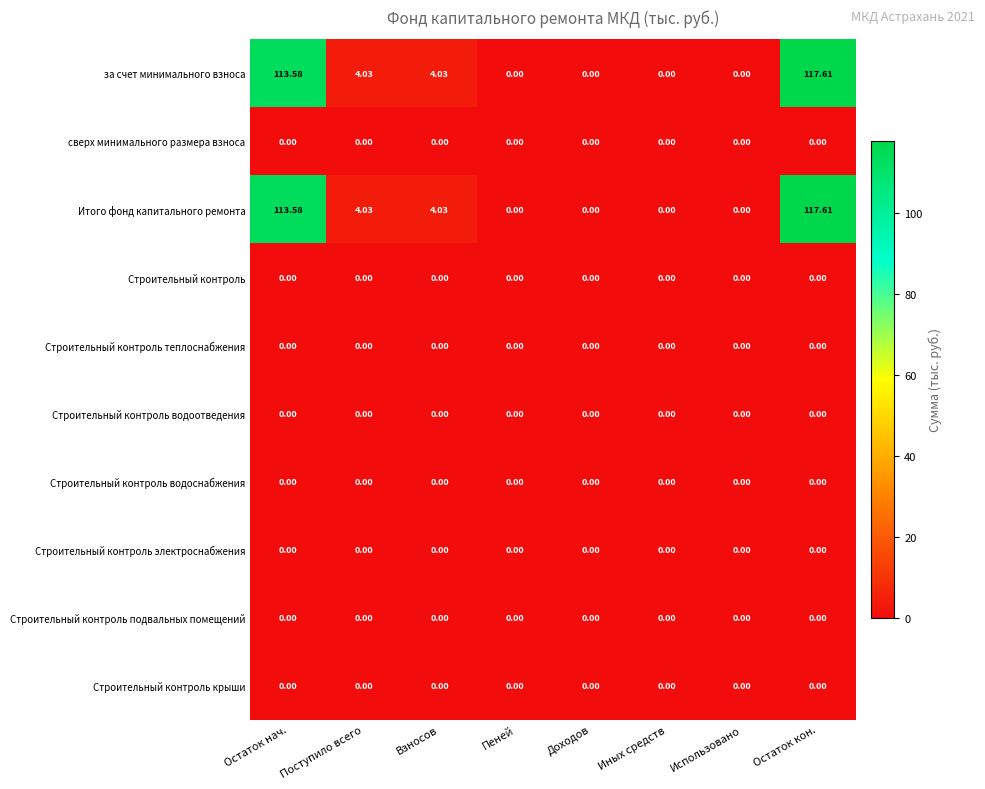

At which category is the sum across all series the highest?

Остаток кон.